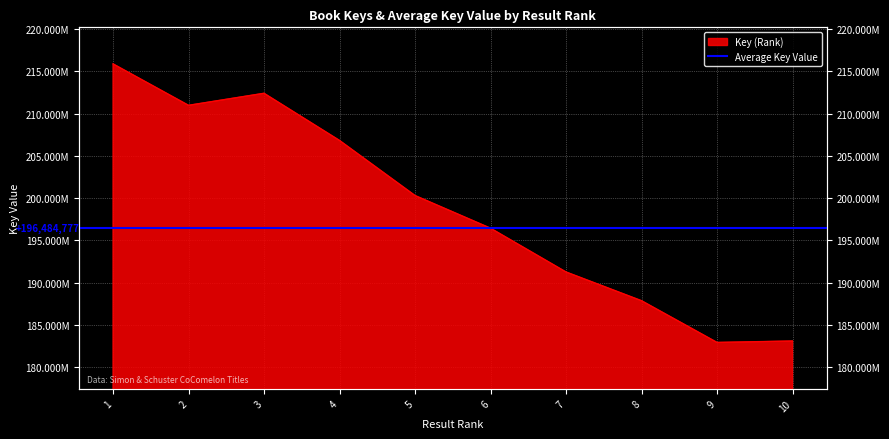

What is the value of the 7th point from the left?

191272952